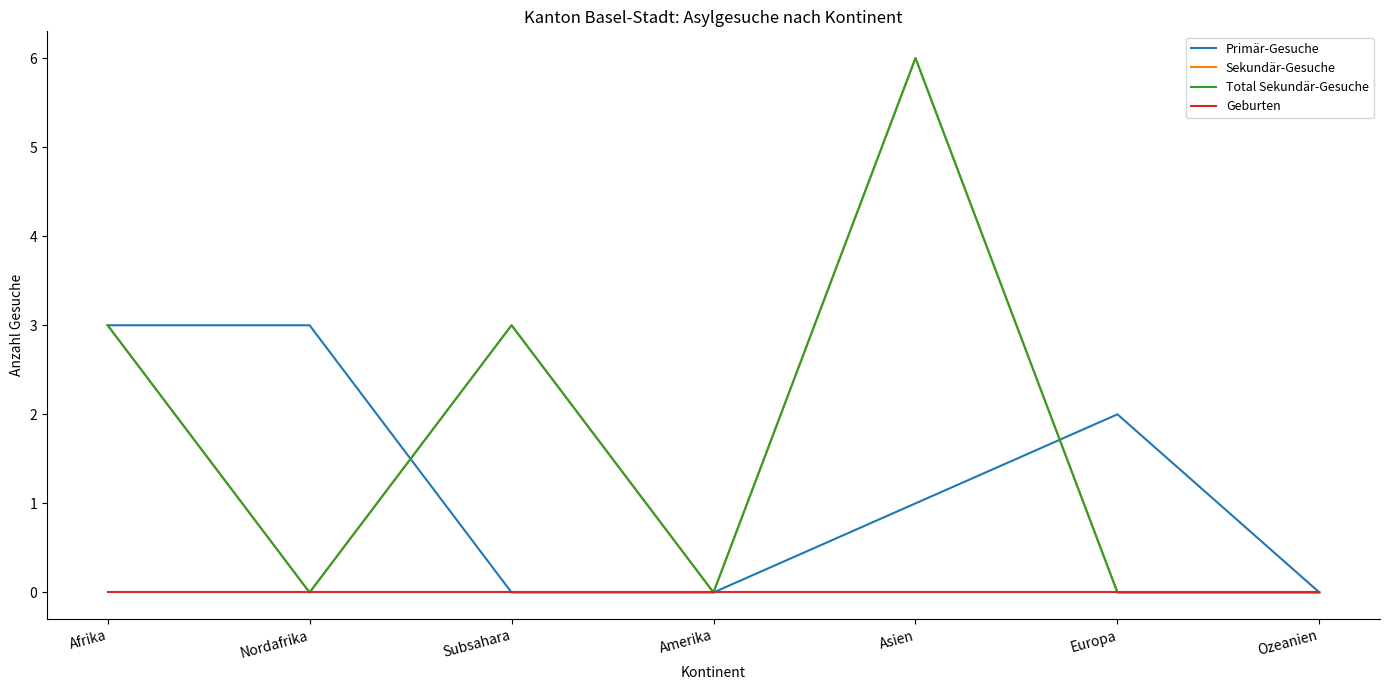

True or false: Geburten and Sekundär-Gesuche cross at least once.

False